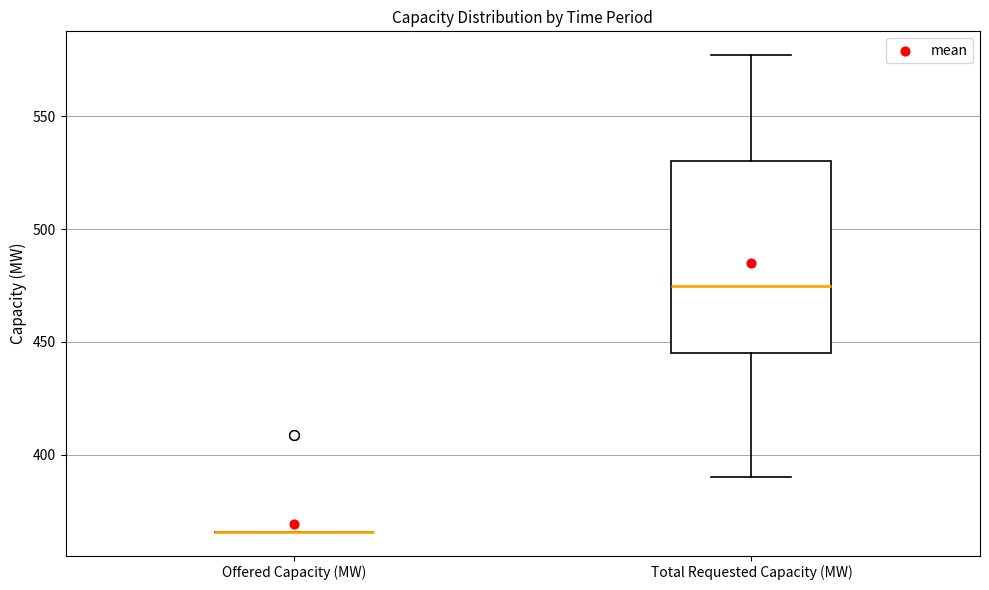

Comparing the boxes themselves (not the whiskers), which one is the tallest?

Total Requested Capacity (MW)